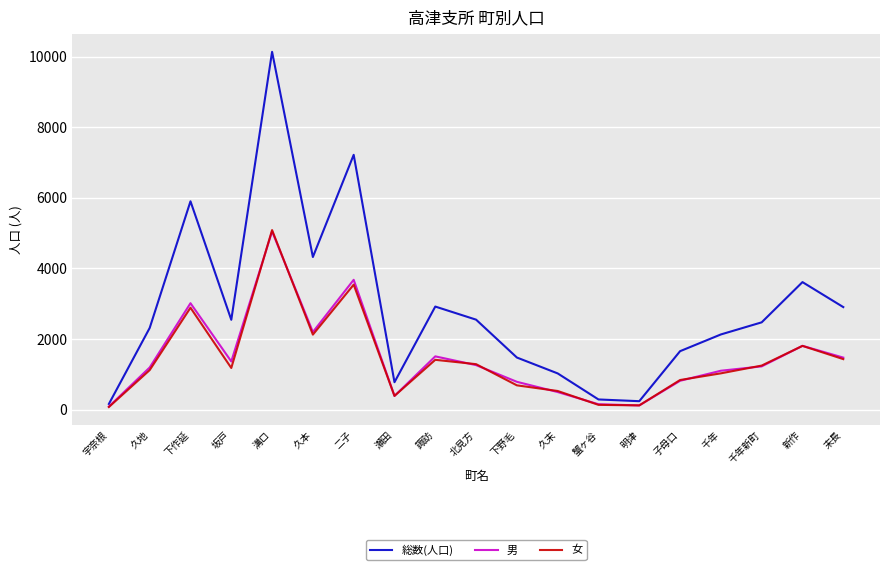

What is the difference between the 総数(人口) values at 溝ロ and 蟹ヶ谷?

9849